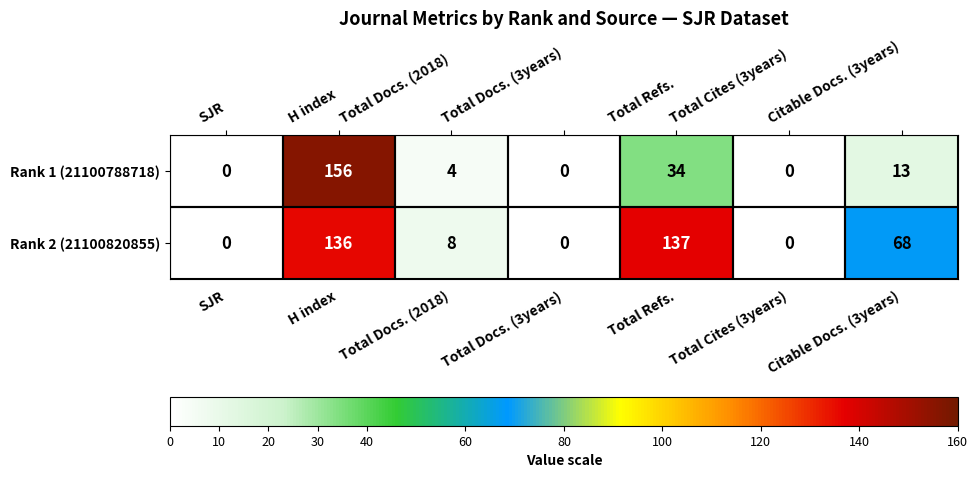

How many categories are shown in the chart?

7